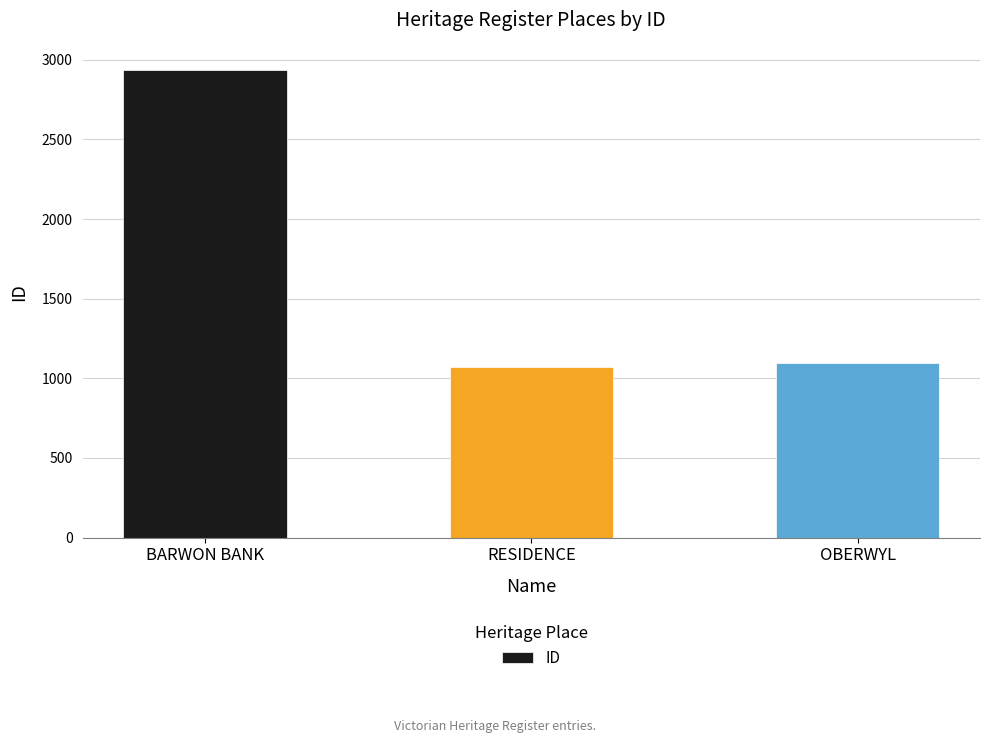

Are the bars horizontal?

No